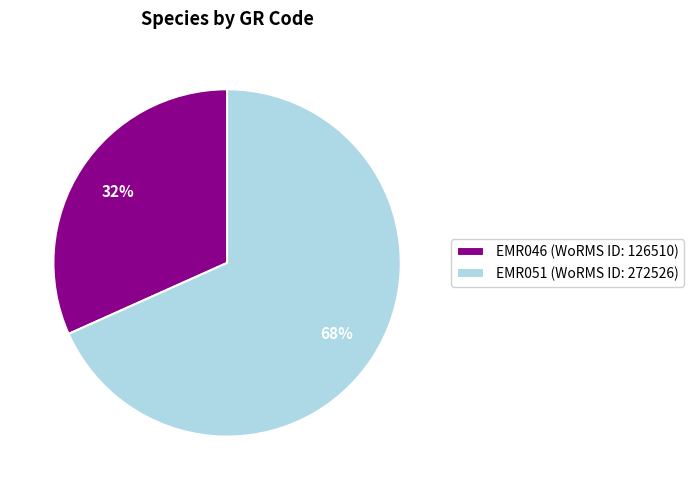

What is the smallest slice in the pie chart?

EMR046